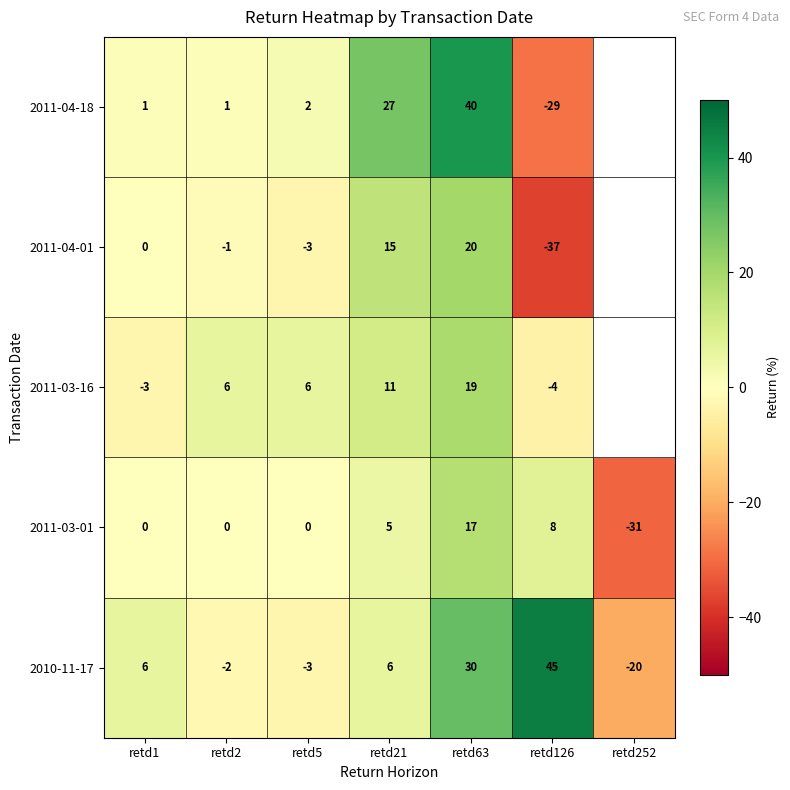

Rank the series at retd21 from highest to lowest value.

2011-04-18, 2011-04-01, 2011-03-16, 2010-11-17, 2011-03-01